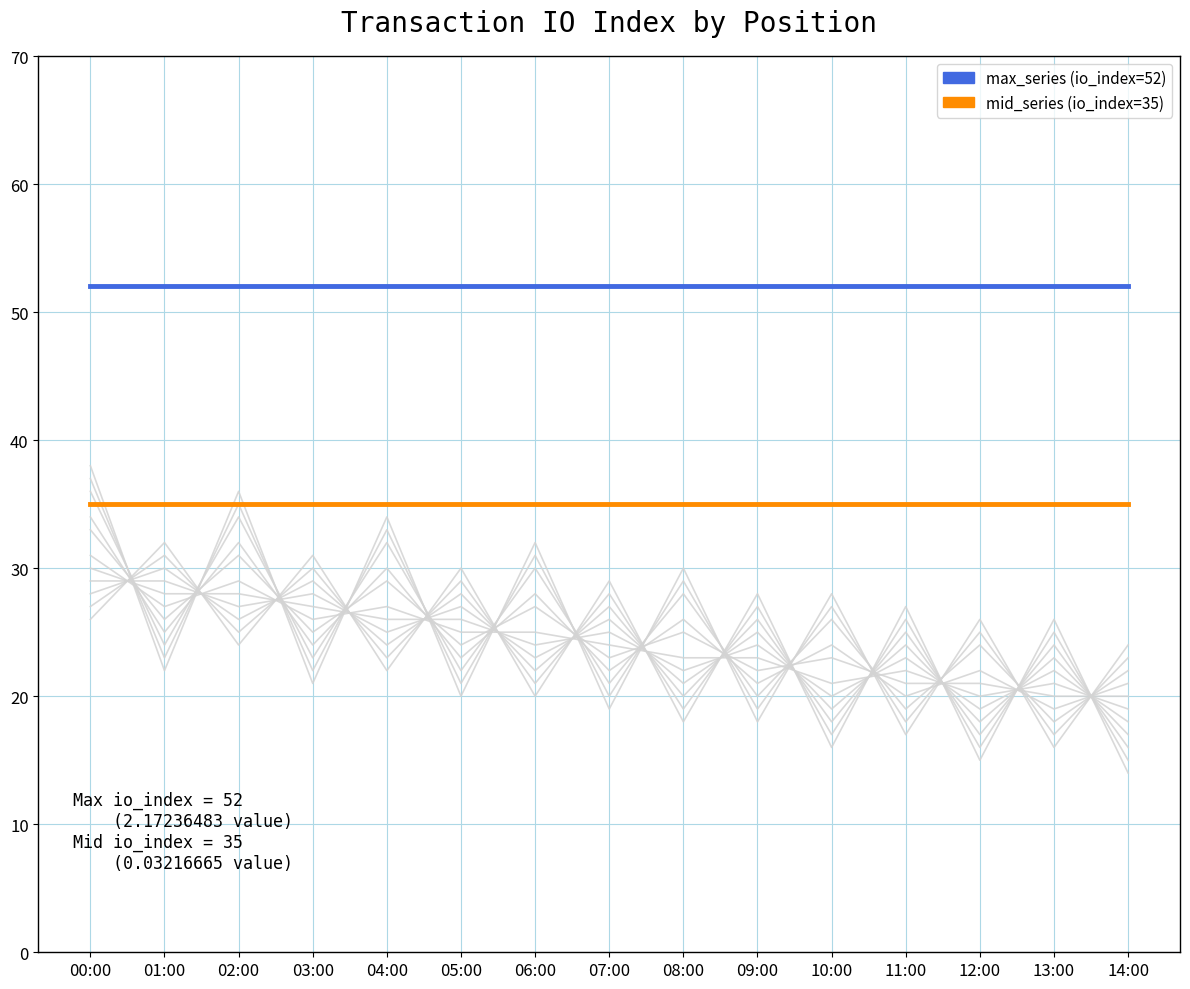

At how many categories does at least one series exceed 48?

15